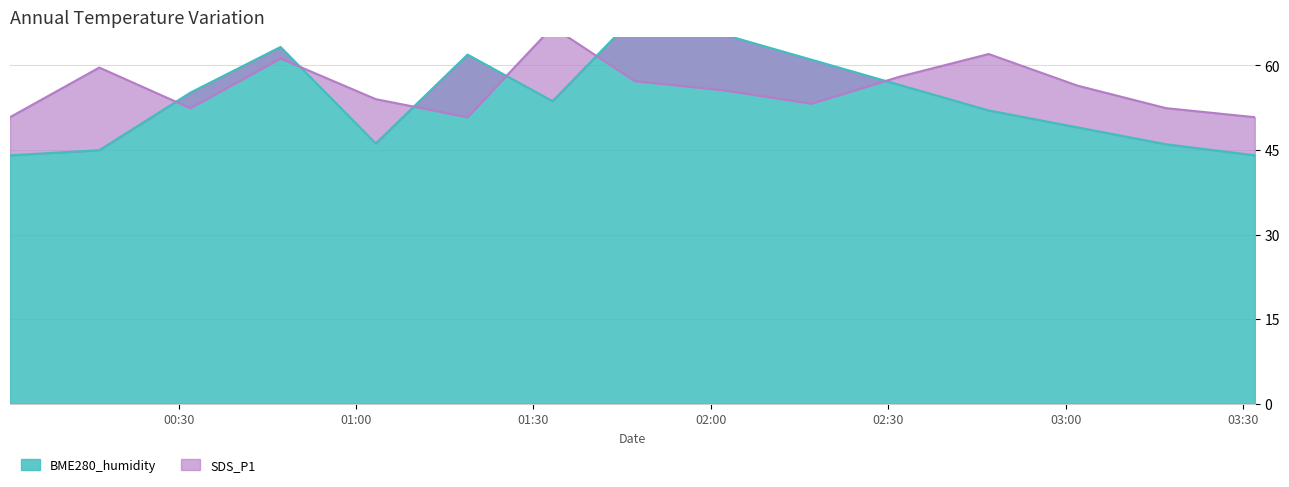

Which series changed the most between 2022/06/12 01:47:08 and 2022/06/12 03:32:00?

BME280_humidity